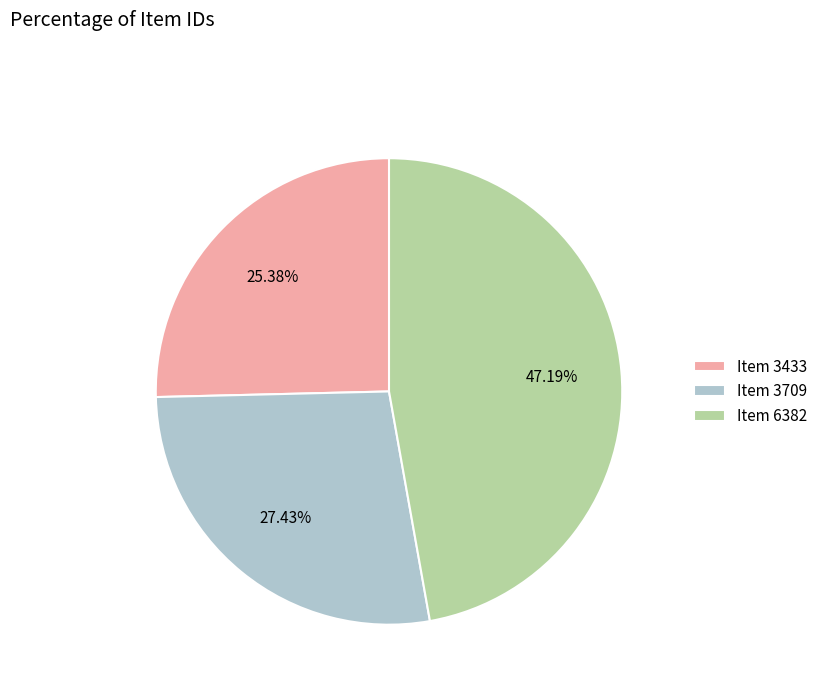

Which category has the biggest portion of the pie?

Item 6382